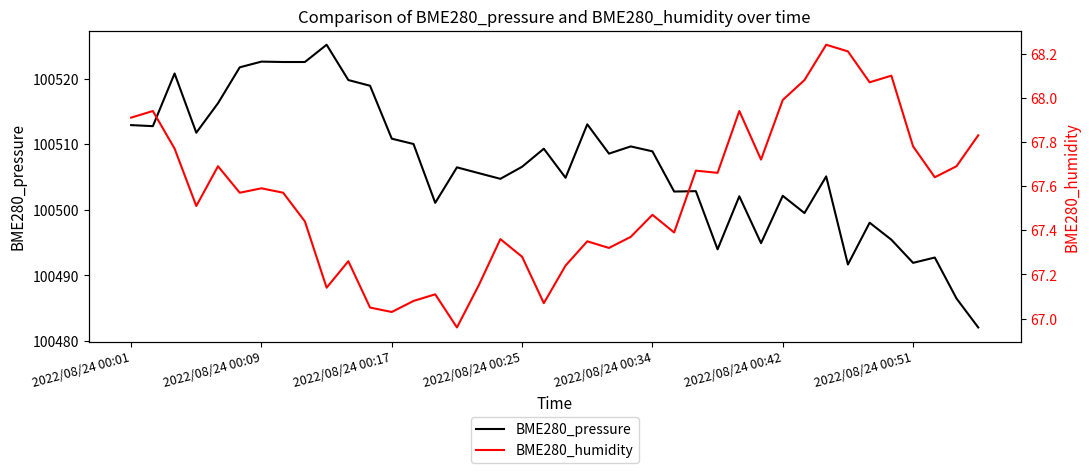

Is it true that BME280_pressure equals 100508.9 at 2022/08/24 00:34?

True